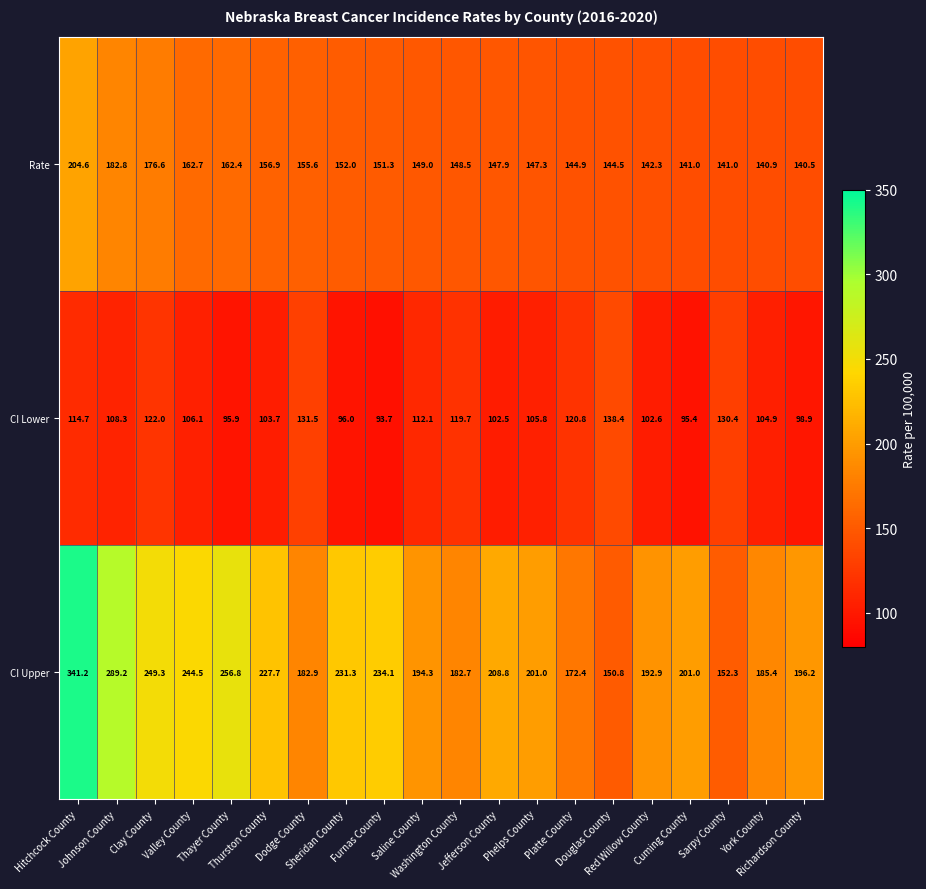

What is the difference between the maximum and minimum values in the CI Upper series?

190.4